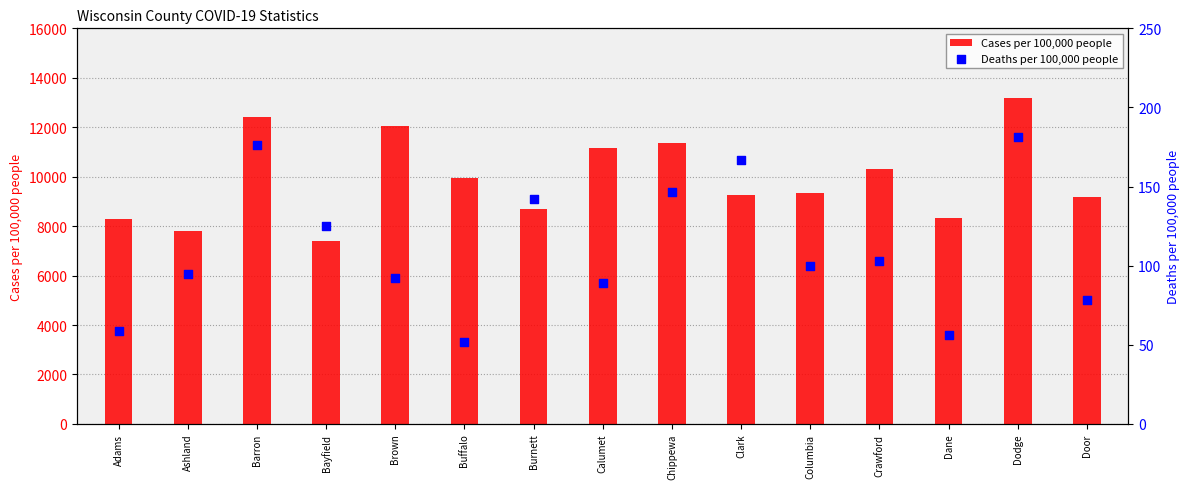

What are all the series names shown in the legend?

Cases per 100,000 people, Deaths per 100,000 people